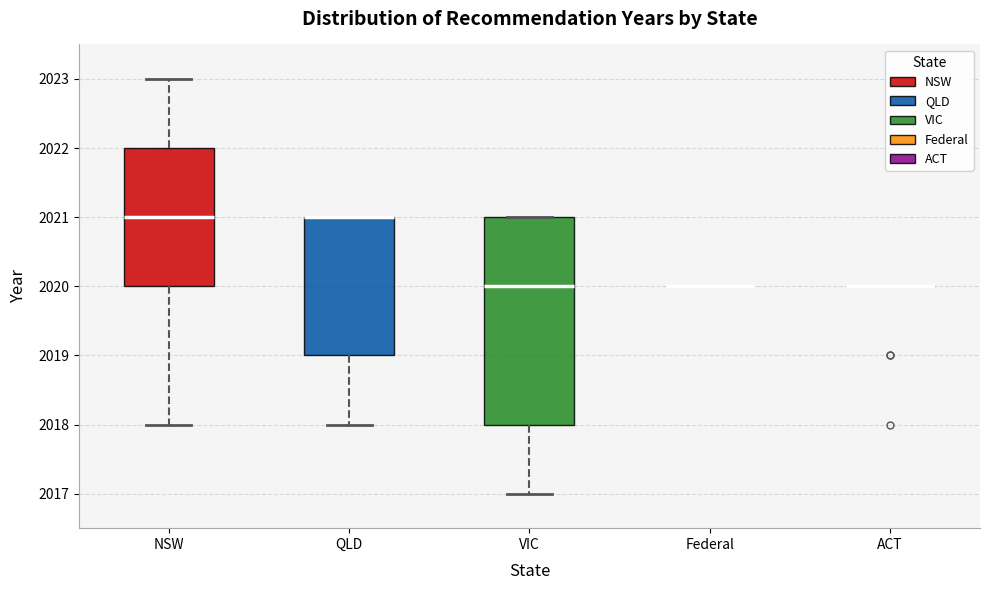

Which box is the tallest, from its lower edge to its upper edge?

VIC